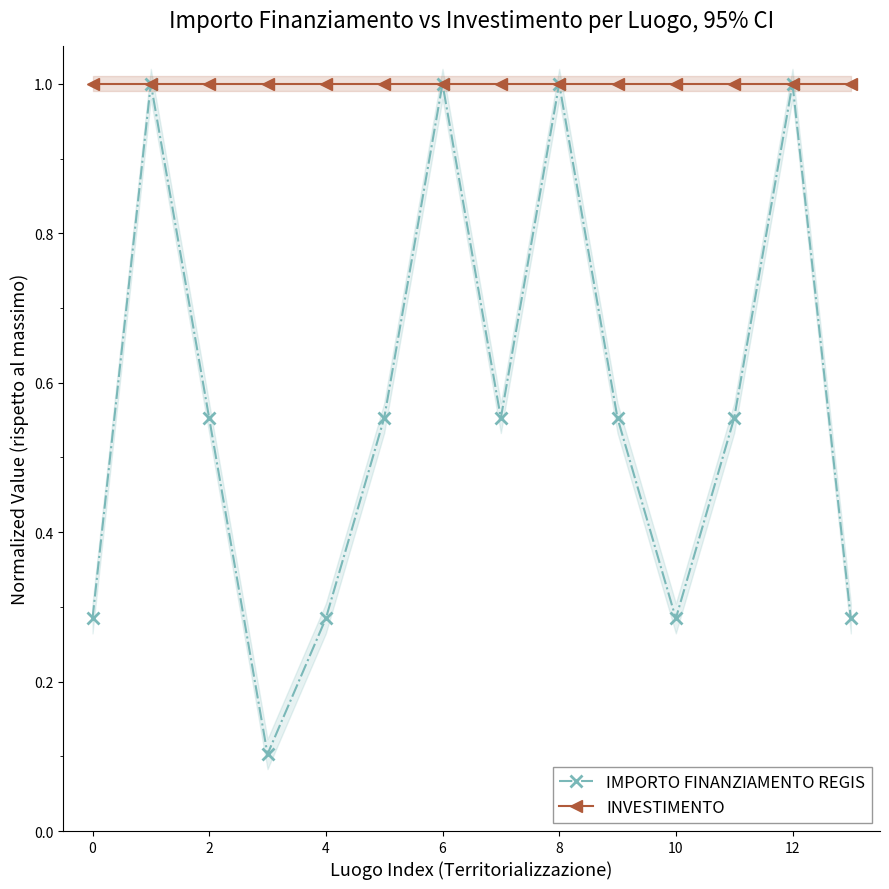

Reading left to right, extract all data points from this chart.

IMPORTO FINANZIAMENTO REGIS: 0.3	1.0	0.6	0.1	0.3	0.6	1.0	0.6	1.0	0.6	0.3	0.6	1.0	0.3
INVESTIMENTO: 1.0	1.0	1.0	1.0	1.0	1.0	1.0	1.0	1.0	1.0	1.0	1.0	1.0	1.0